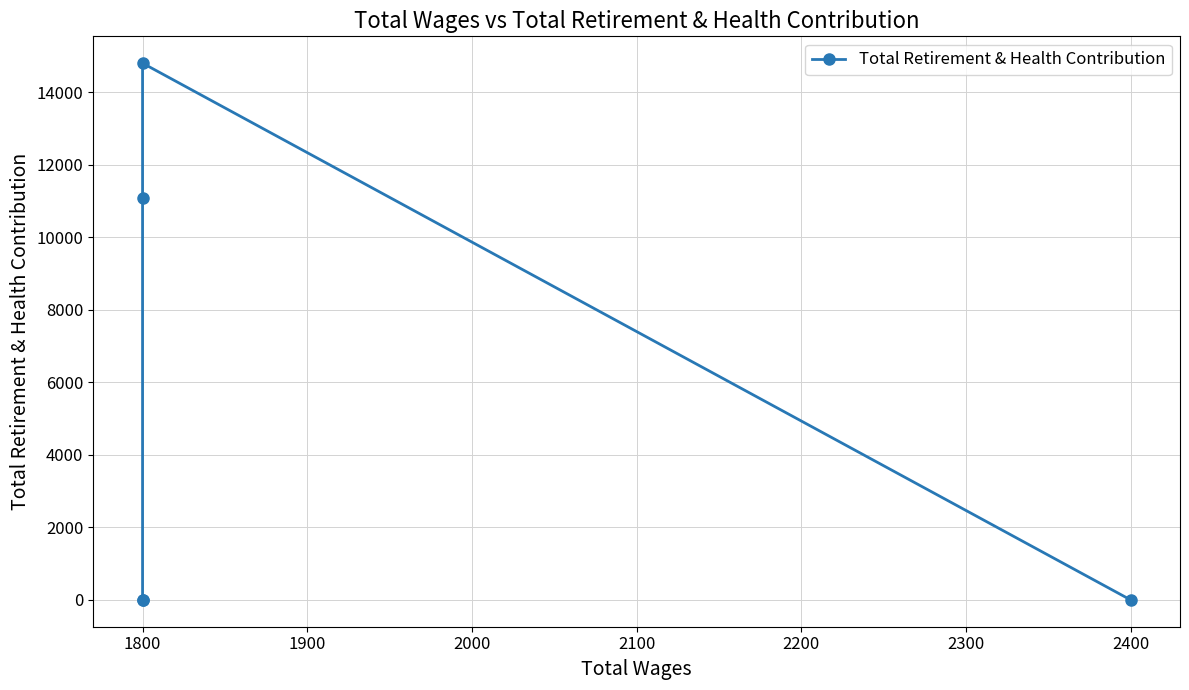

What is the average value?

5177